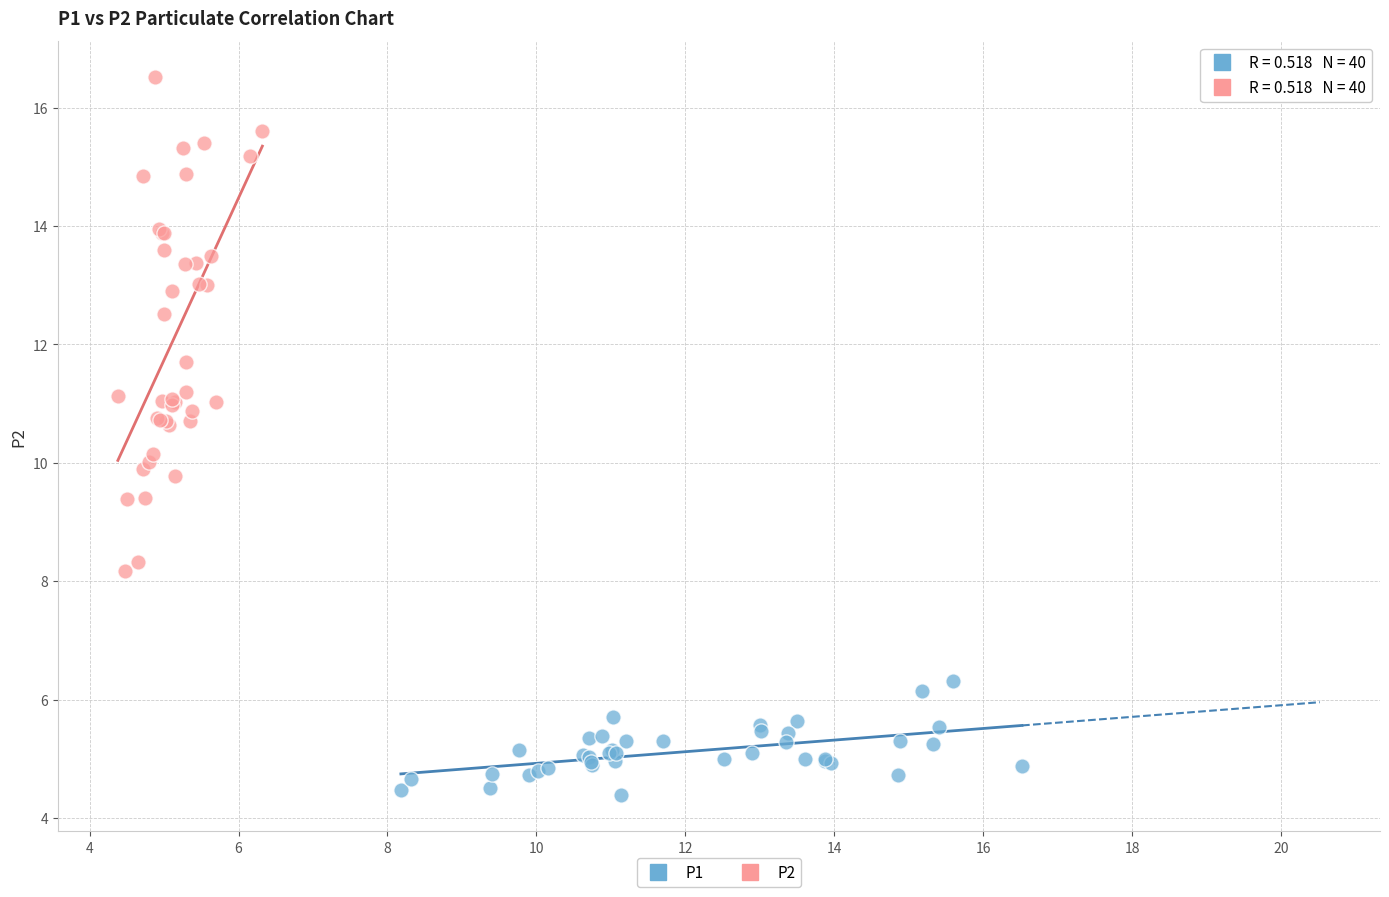

Which series contains the lowest Y value?

P1